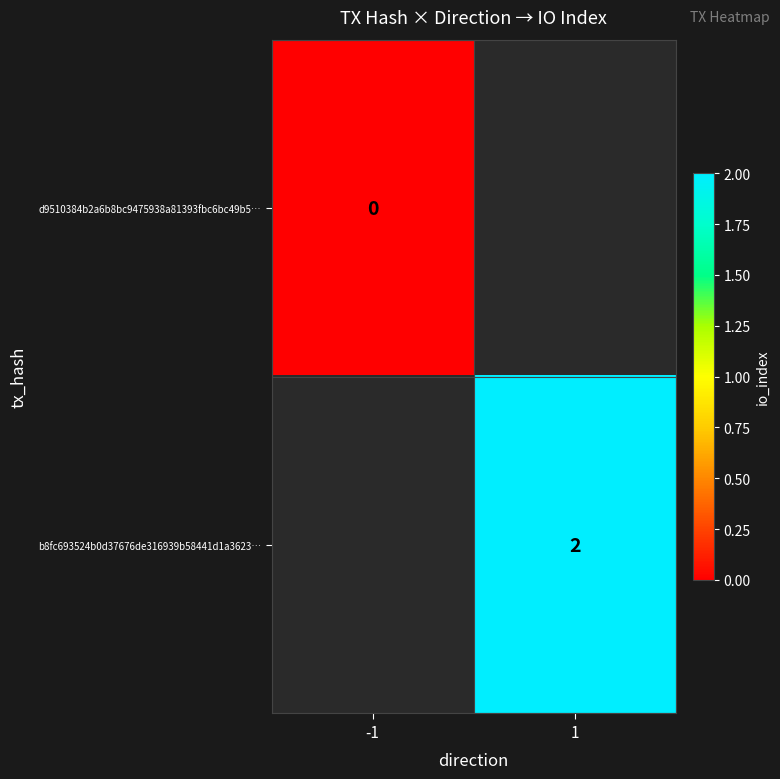

Is the value of b8fc693524b0d37676de316939b58441d1a3623… at 1 greater than the value of d9510384b2a6b8bc9475938a81393fbc6bc49b5… at -1?

Yes